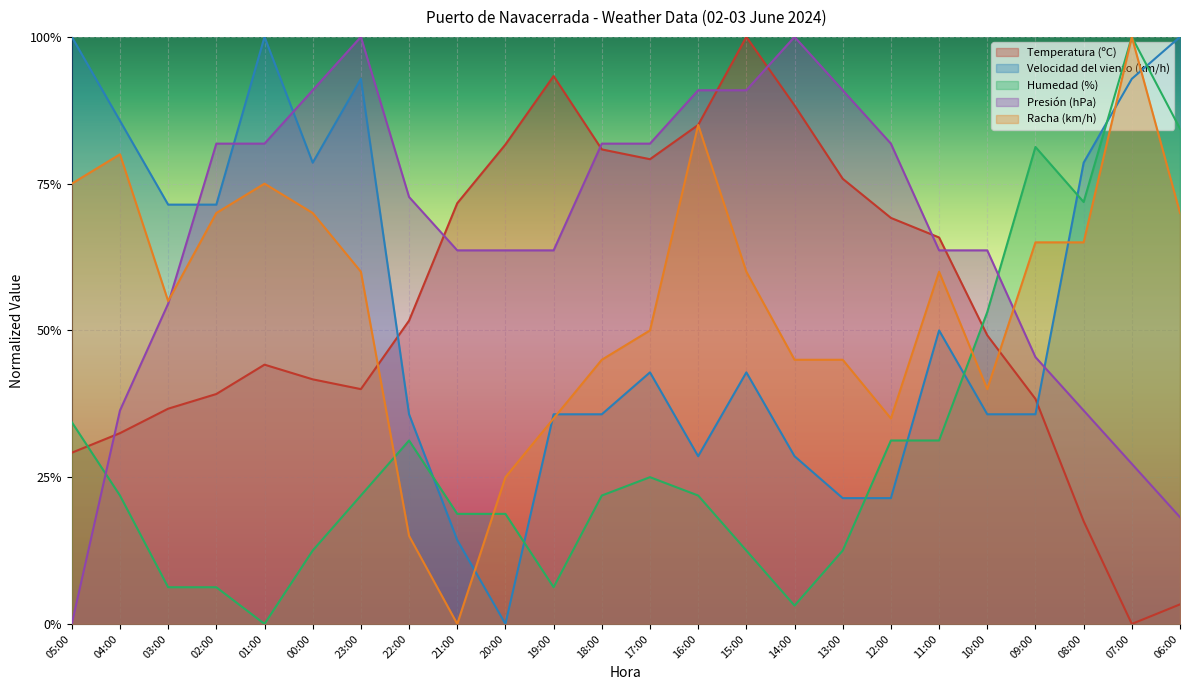

Which series has the largest range (max minus min)?

Temperatura (ºC)